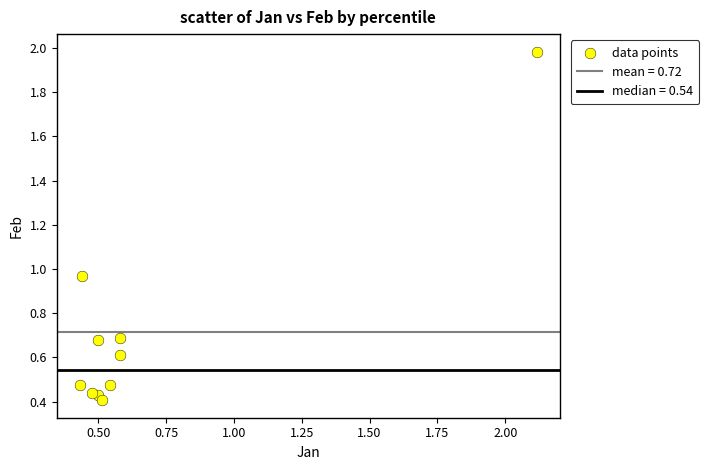

What is the range of Y values (max minus min)?

1.6